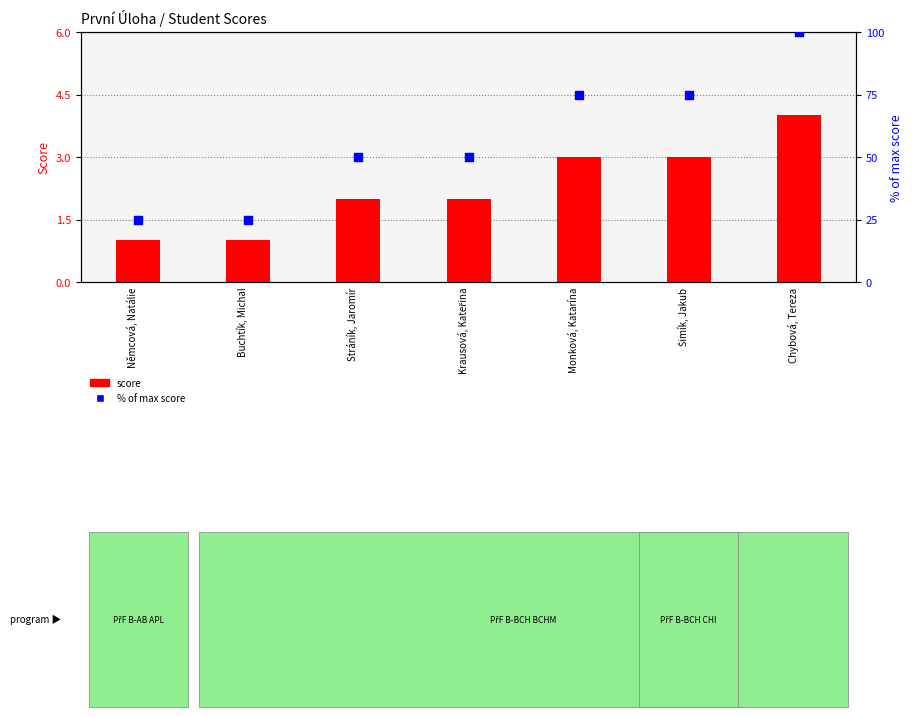

Is the value of První Úloha (score) at Monková, Katarína greater than the value of % of max score at Stráník, Jaromír?

No